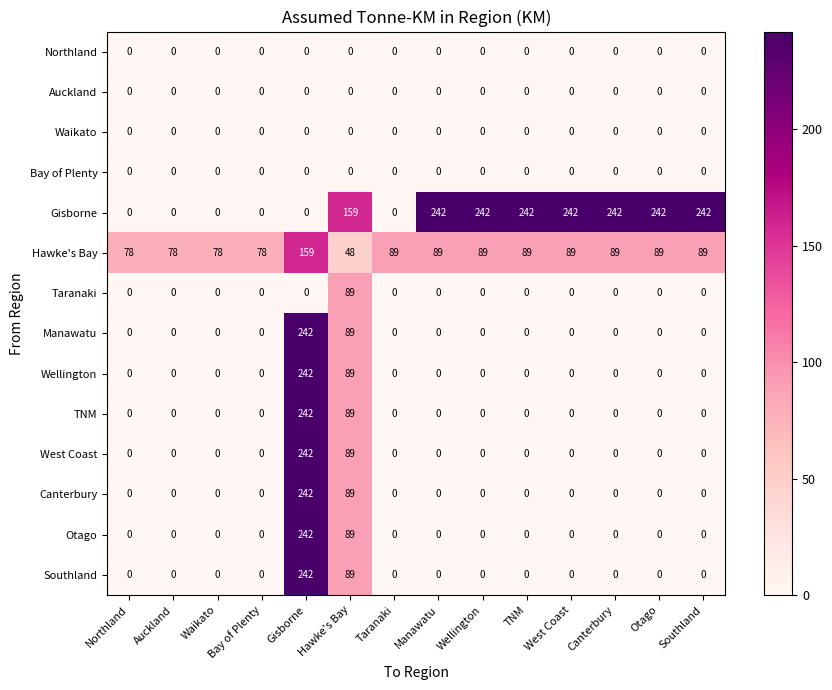

Between Bay of Plenty and Southland, which series saw the biggest shift?

Gisborne